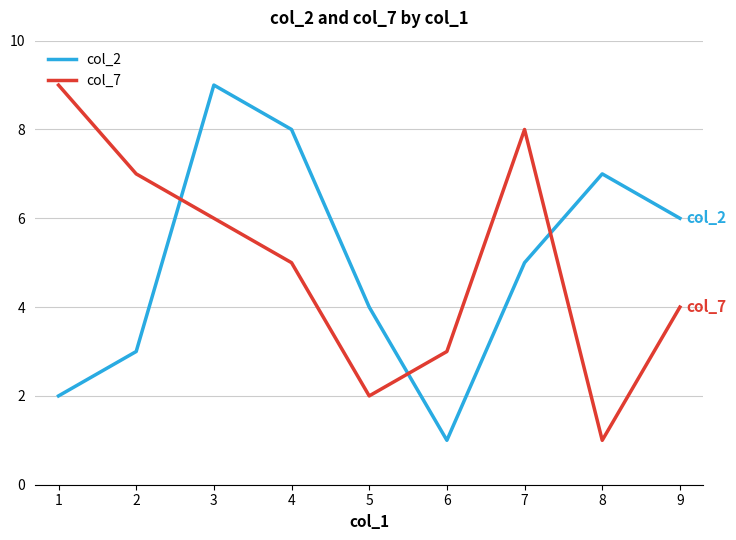

How many lines are shown in the chart?

2